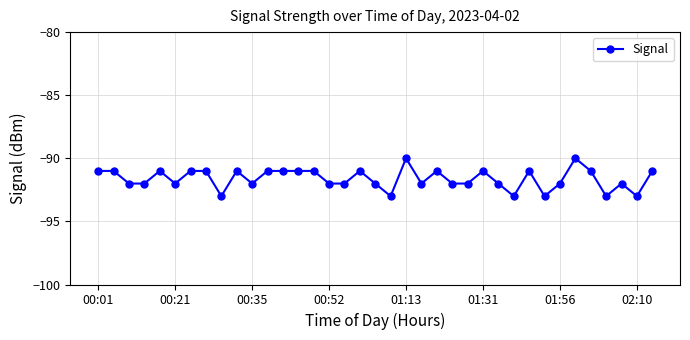

What is the sum of all values?

-3390